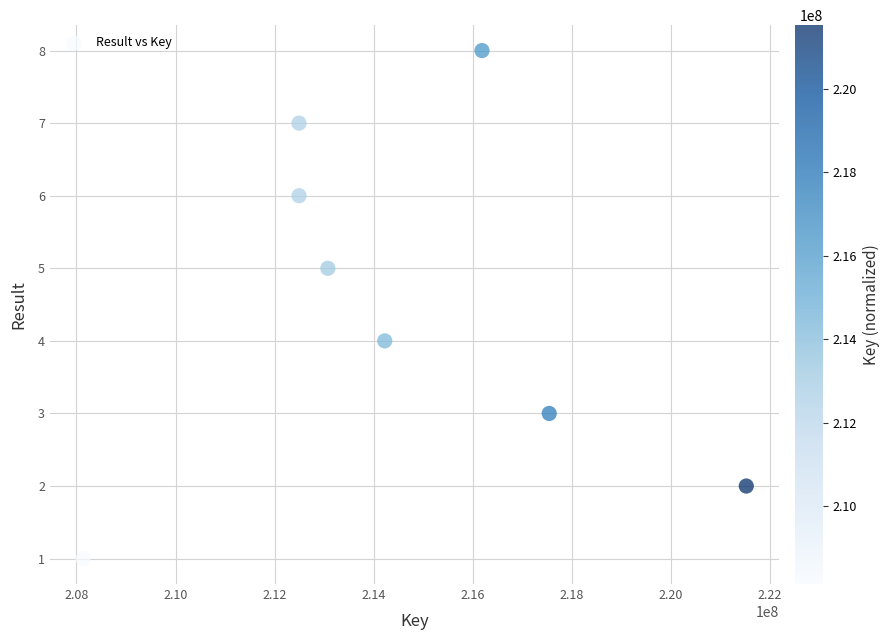

What is the range of X values (max minus min)?

13390477